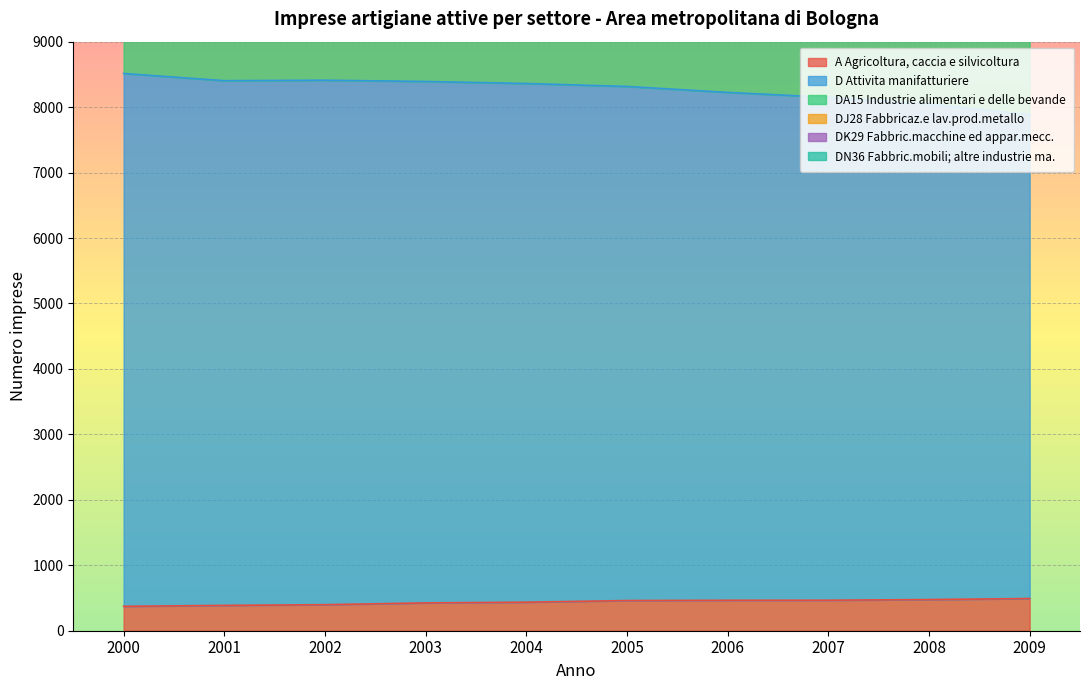

What is the approximate value of DJ28 Fabbricaz.e lav.prod.metallo at 2000, to the nearest 10?

2020